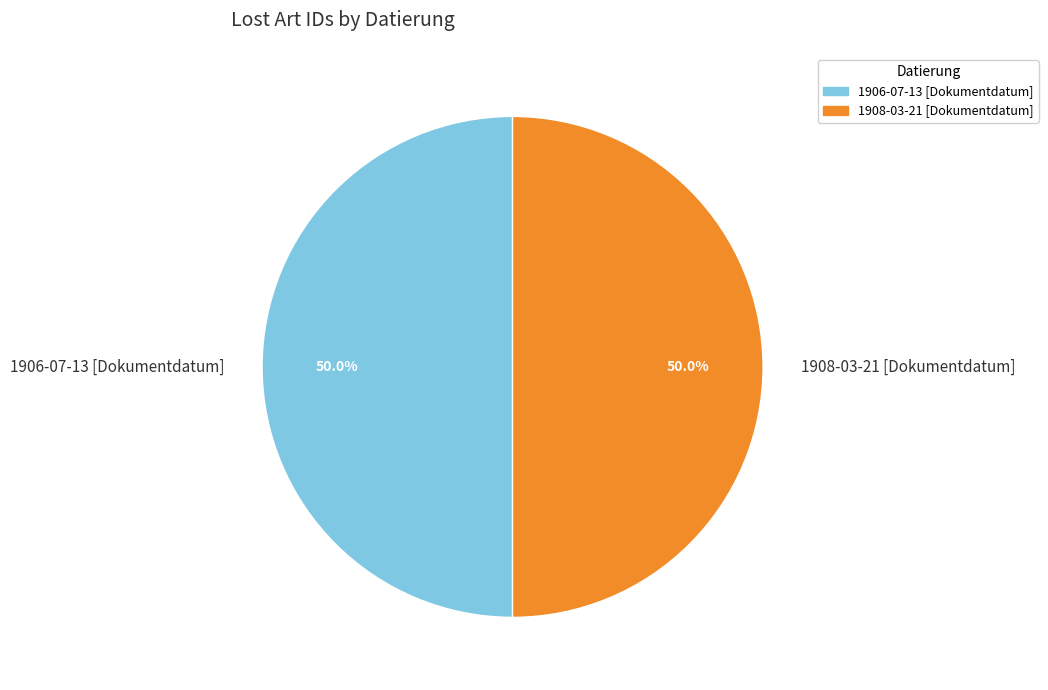

True or false: 1908-03-21 [Dokumentdatum] accounts for 50% of the total.

True